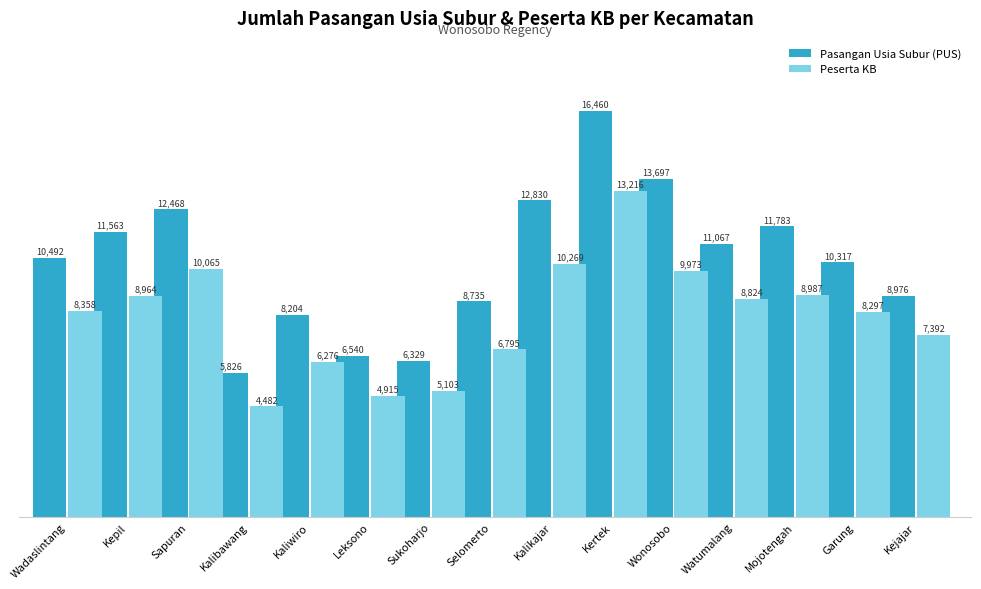

Which series has the widest spread of values?

Pasangan Usia Subur (PUS)